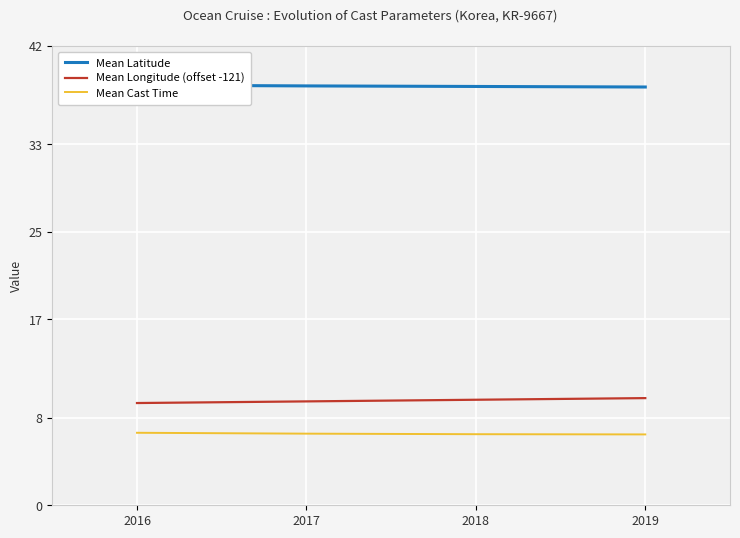

The value of Mean Cast Time at 2019 is 4.2. True or false?

False